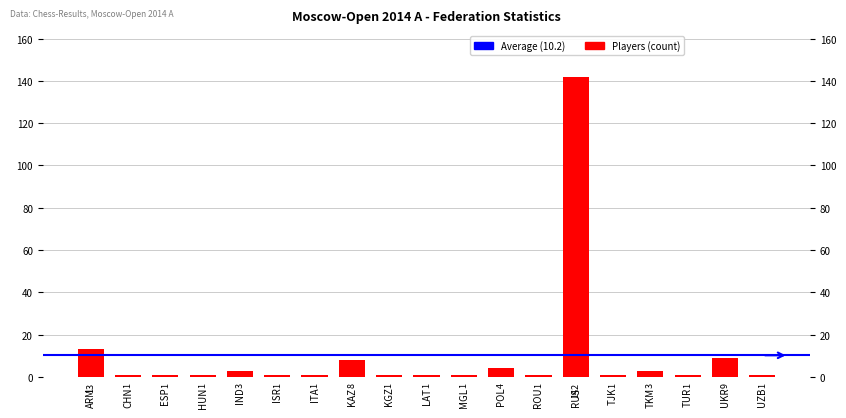

What is the approximate value at ROU?

1